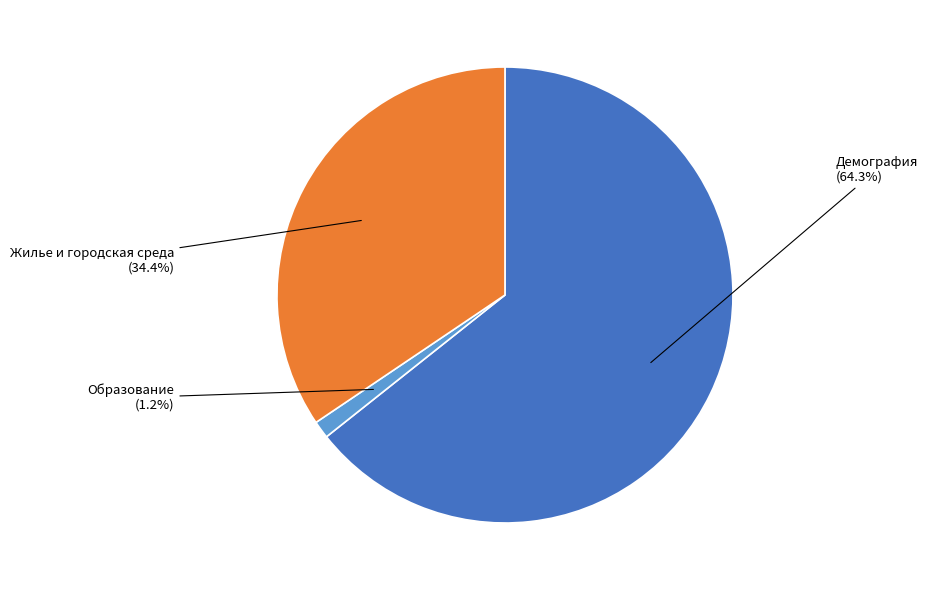

How many slices are in this pie chart?

3